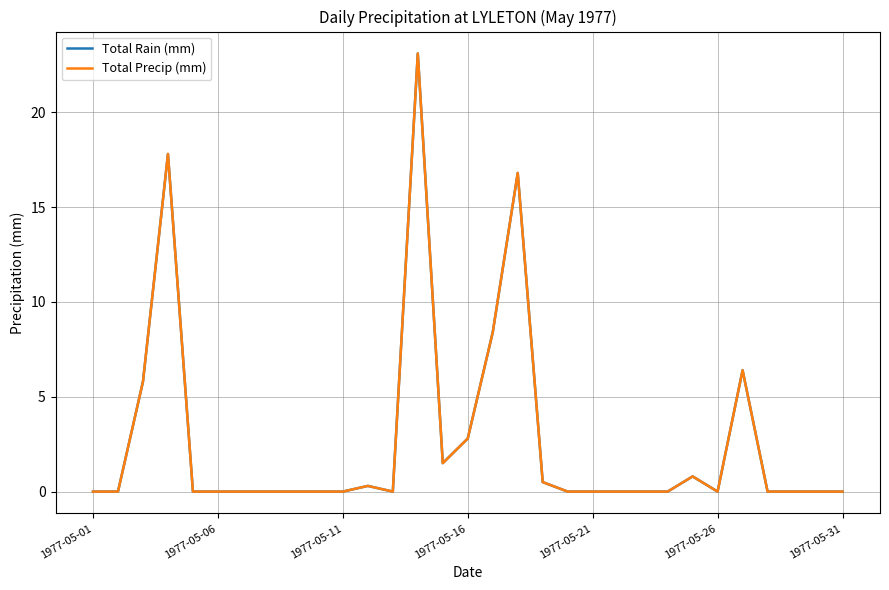

True or false: Total Precip (mm) and Total Rain (mm) intersect in this chart.

False